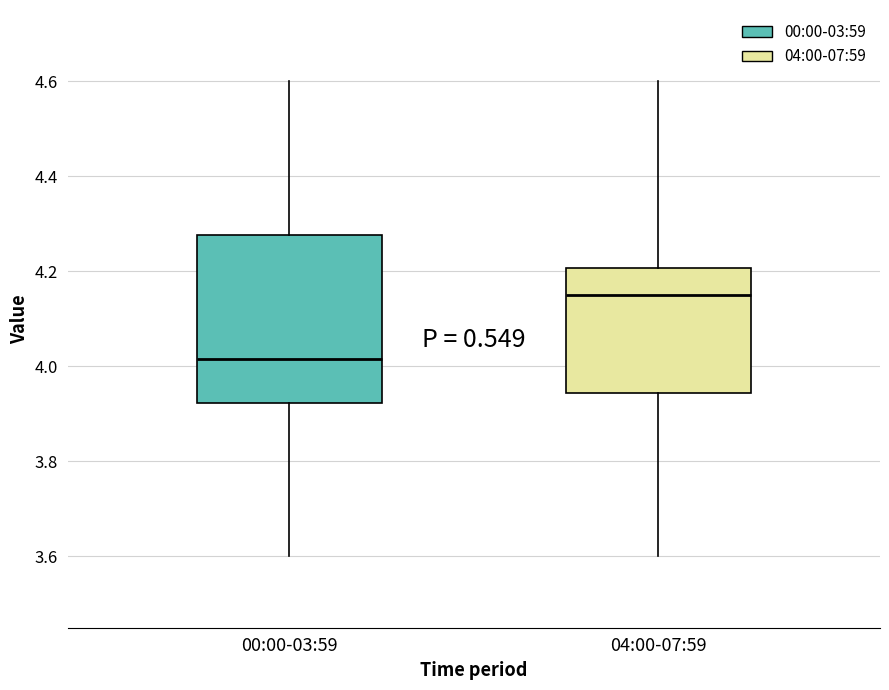

Reading left to right, read every box against the y-axis: the position of its median line, the range the box covers, and the ends of its whiskers. The values are not printed on the chart, so give them approximately, as read against the axis.

00:00-03:59: median 4.02, box 3.92 to 4.28, whiskers 3.60 to 4.60
04:00-07:59: median 4.16, box 3.94 to 4.20, whiskers 3.60 to 4.60